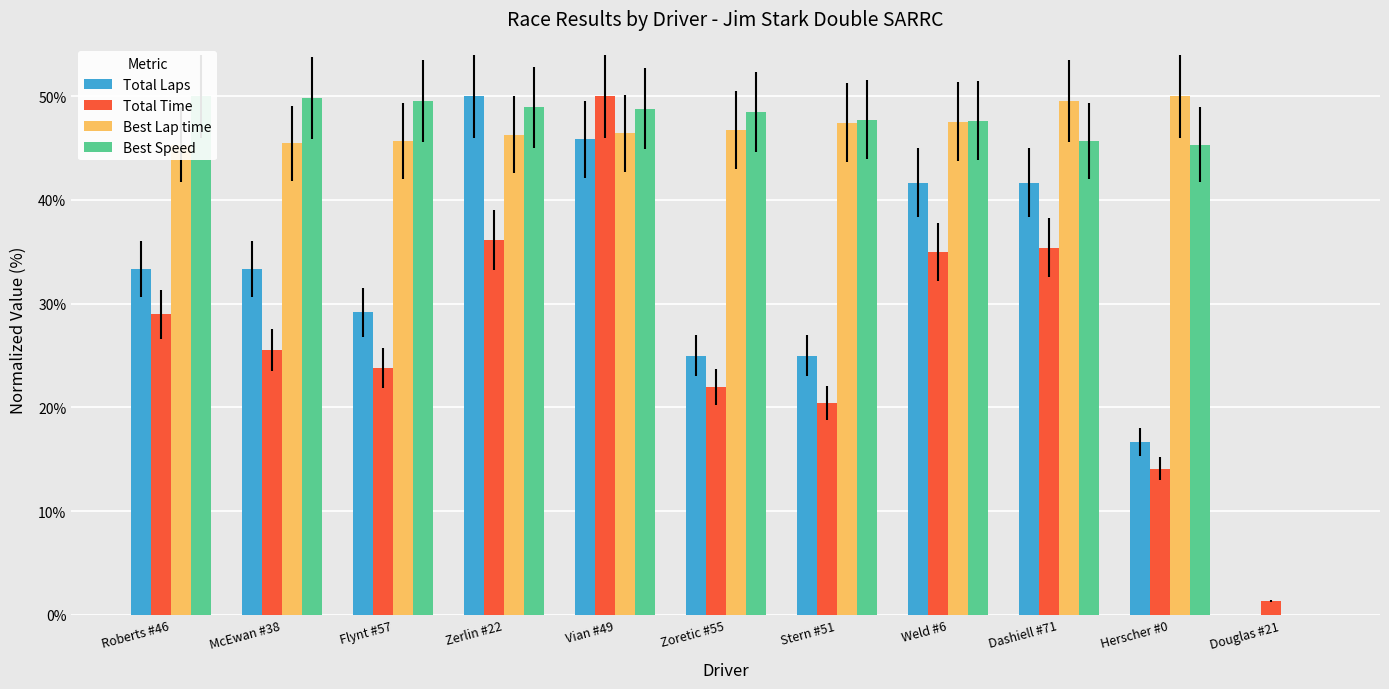

Rank the series at Vian #49 from lowest to highest value.

Total Laps, Best Lap time, Best Speed, Total Time